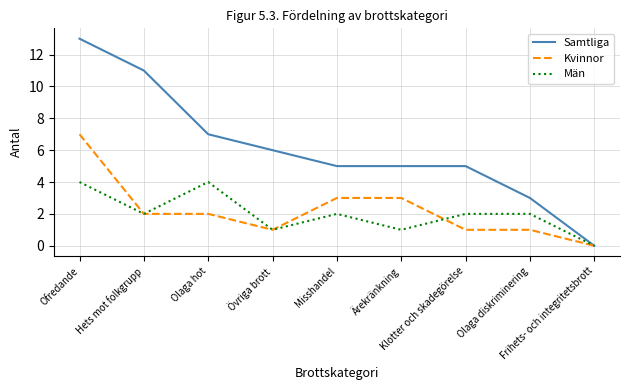

Is the value of Samtliga at Misshandel greater than the value of Kvinnor at Klotter och skadegörelse?

Yes